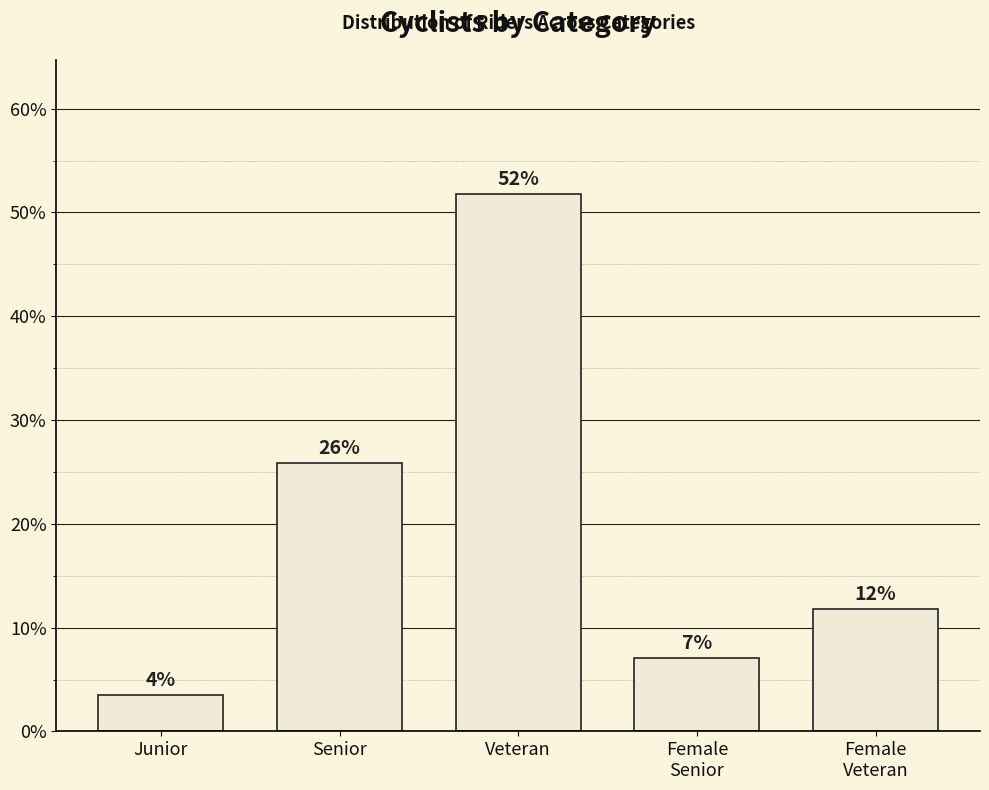

Are the bars horizontal?

No